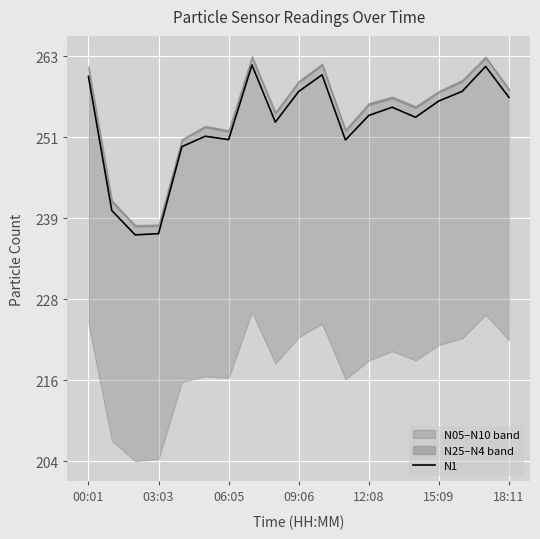

How many data points are less than 254?

9